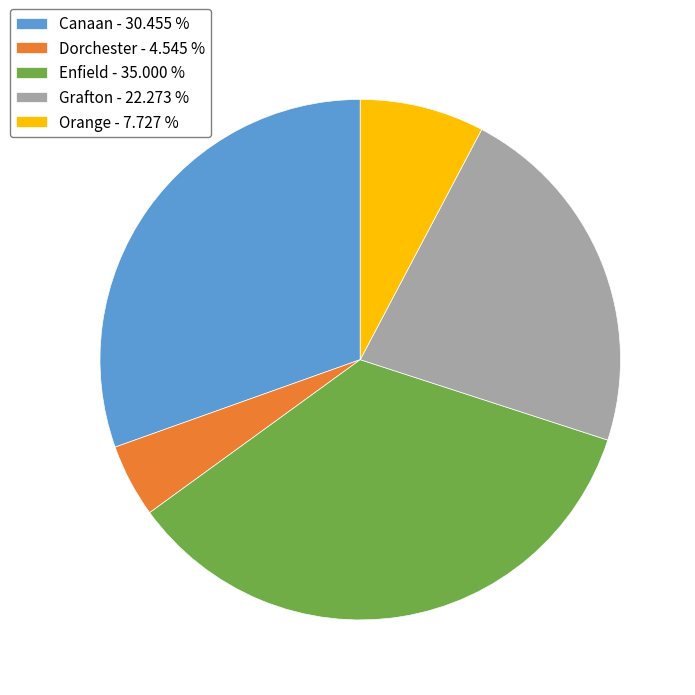

Is it true that Dorchester is 17% of the pie?

False